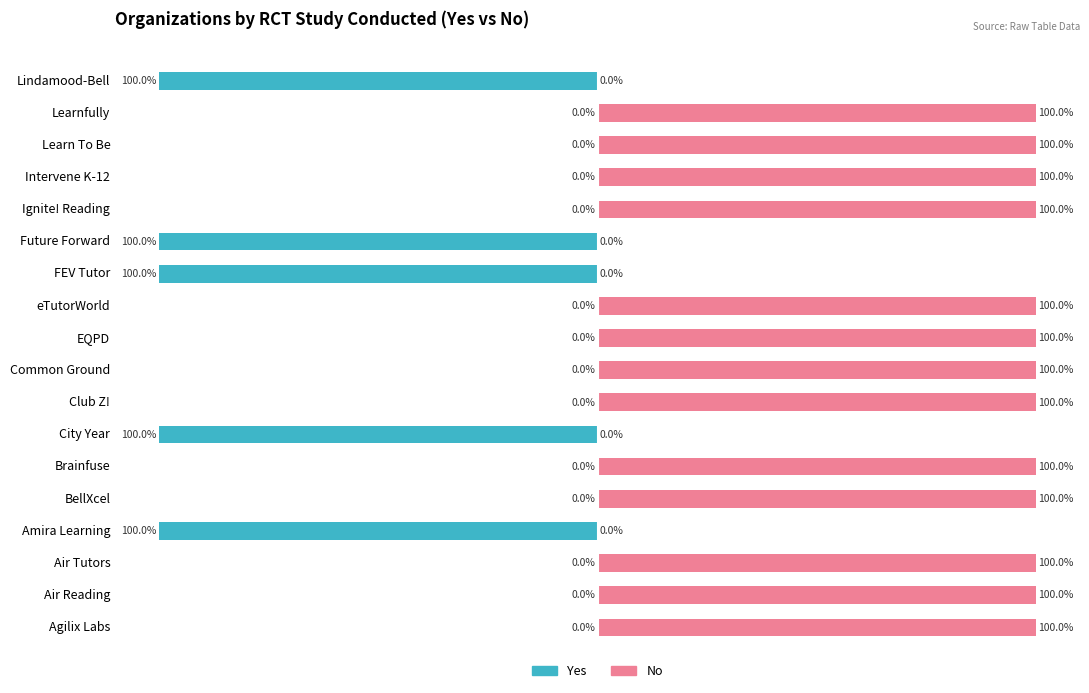

Between City Year and Common Ground, which series saw the biggest shift?

Yes (RCT)